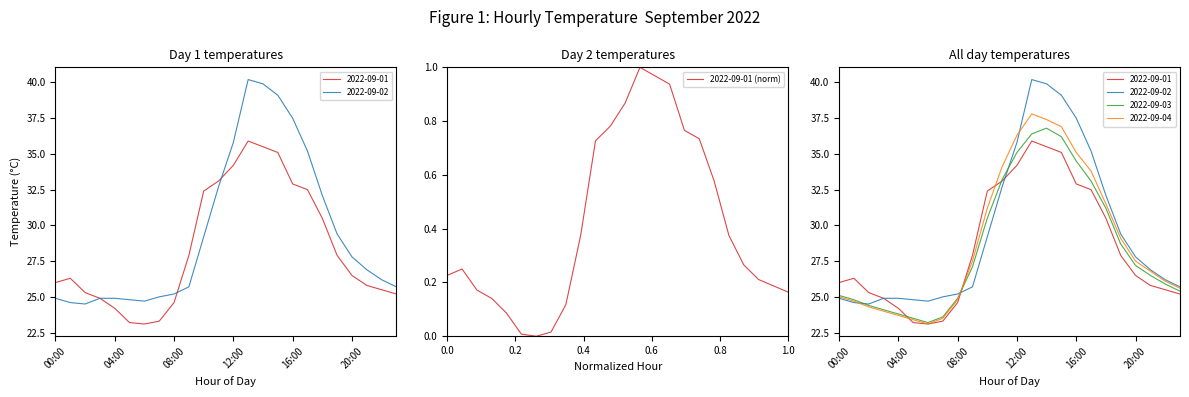

Is it true that 2022-09-01 (norm) equals 0.1 at 1.0?

False